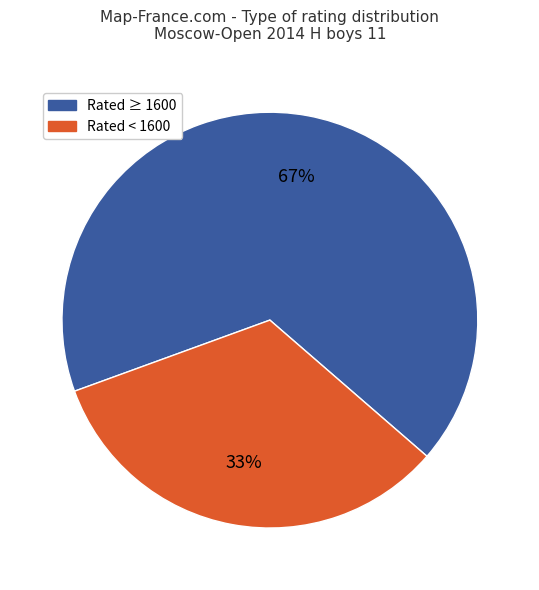

Is there any slice that represents more than half of the pie?

Yes